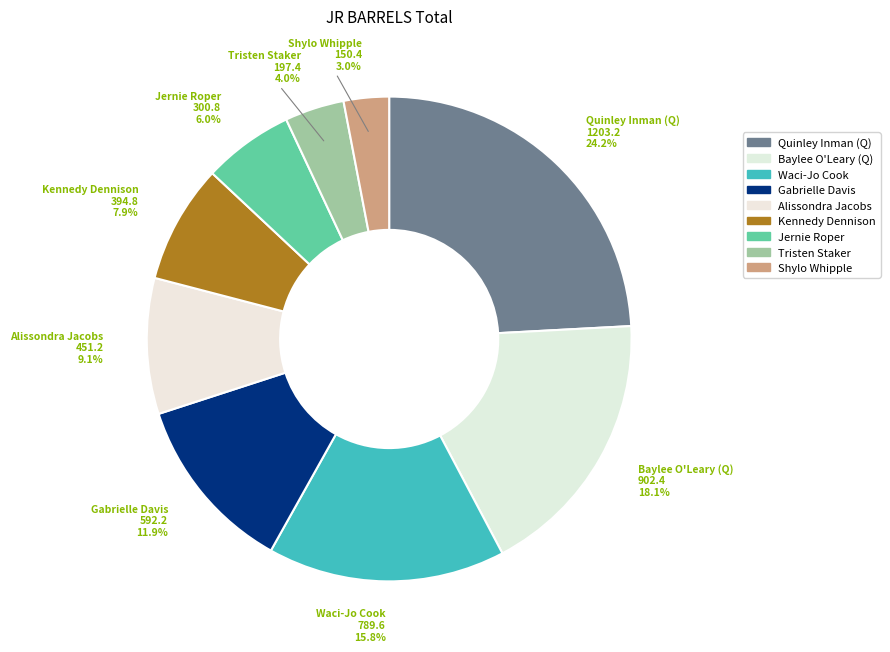

How many slices are in this pie chart?

9